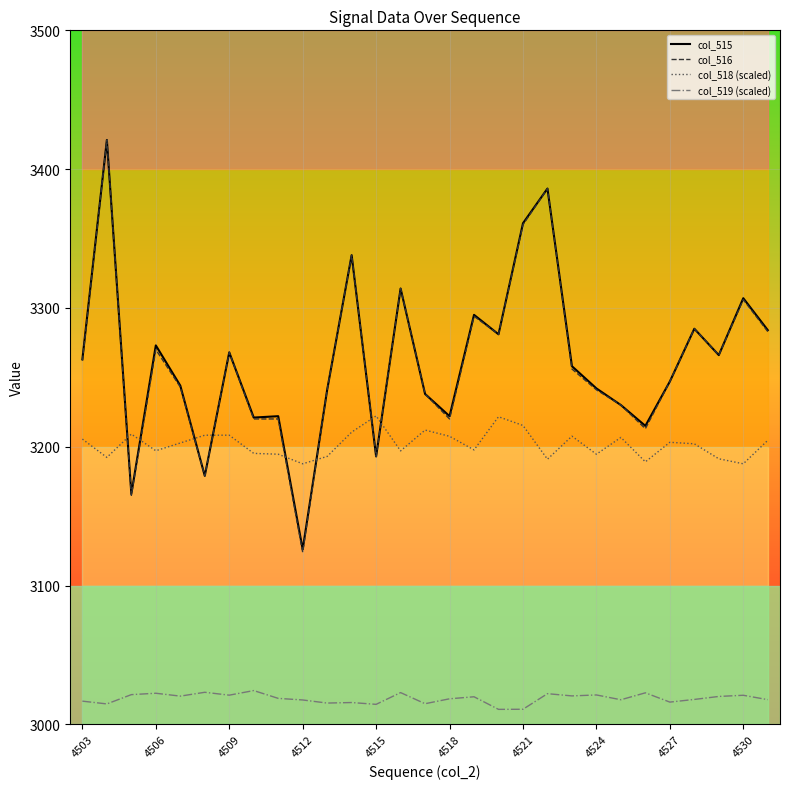

Reading left to right, extract all data points from this chart.

col_515: 3263.0	3421.0	3166.0	3273.0	3244.0	3179.0	3268.0	3221.0	3222.0	3126.0	3241.0	3338.0	3193.0	3314.0	3238.0	3222.0	3295.0	3281.0	3361.0	3386.0	3258.0	3242.0	3230.0	3215.0	3247.0	3285.0	3266.0	3307.0	3284.0
col_516: 3262.0	3421.0	3165.0	3270.0	3243.0	3179.0	3268.0	3220.0	3220.0	3124.0	3241.0	3338.0	3193.0	3314.0	3238.0	3220.0	3294.0	3281.0	3360.0	3386.0	3256.0	3241.0	3230.0	3213.0	3247.0	3285.0	3266.0	3306.0	3283.0
col_518 (scaled): 3205.5	3192.3	3209.1	3197.1	3202.7	3208.3	3208.3	3195.2	3194.6	3187.7	3193.0	3210.5	3222.2	3197.0	3212.0	3207.5	3197.7	3221.6	3215.3	3191.0	3207.6	3194.6	3206.7	3189.1	3203.2	3202.1	3191.3	3187.7	3204.6
col_519 (scaled): 3016.7	3014.7	3021.4	3022.4	3020.3	3023.1	3021.0	3024.3	3018.7	3017.5	3015.3	3015.7	3014.4	3022.8	3014.8	3018.4	3019.8	3010.8	3010.8	3022.1	3020.5	3021.2	3017.7	3022.7	3016.0	3017.9	3020.1	3020.9	3017.8